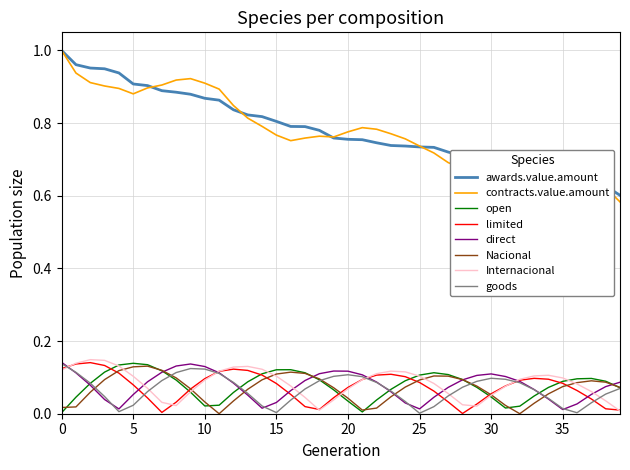

True or false: Nacional and awards.value.amount cross at least once.

False